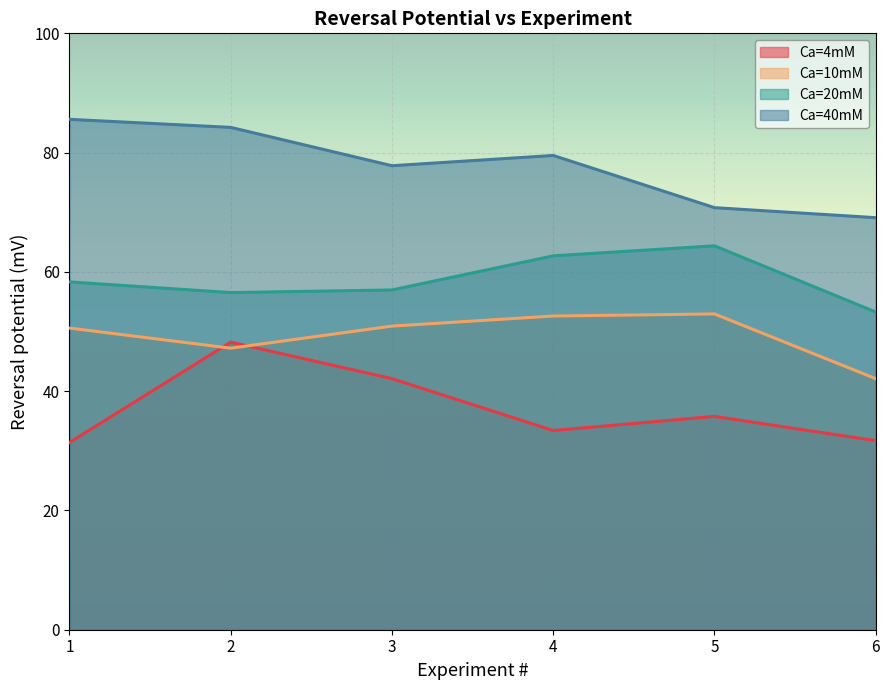

Is it true that Ca=4mM equals 18.5 at 1?

False